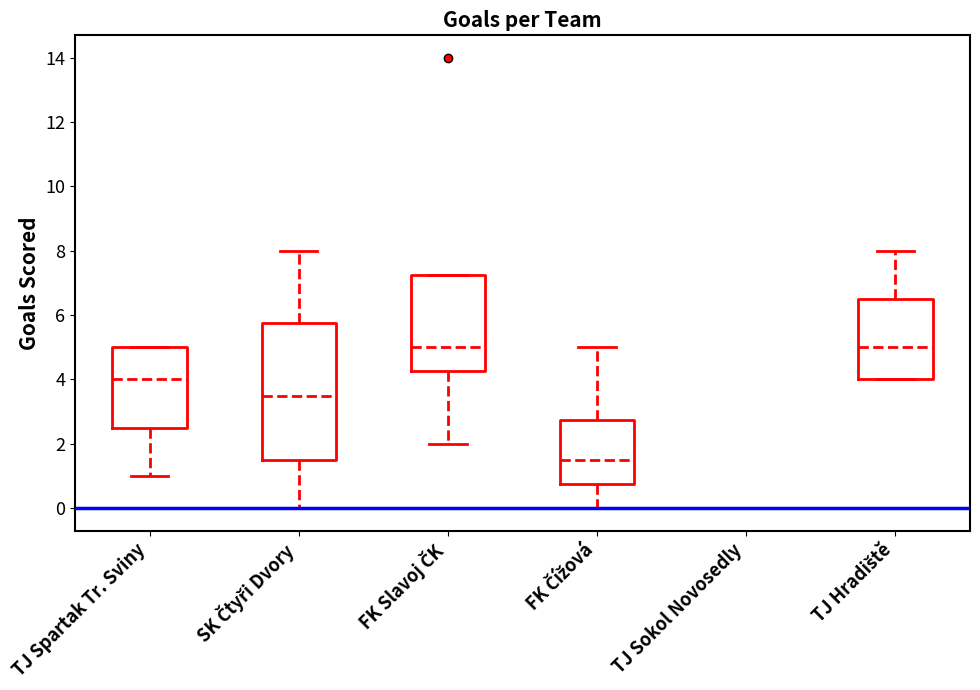

Which box is the tallest, from its lower edge to its upper edge?

SK Čtyři Dvory